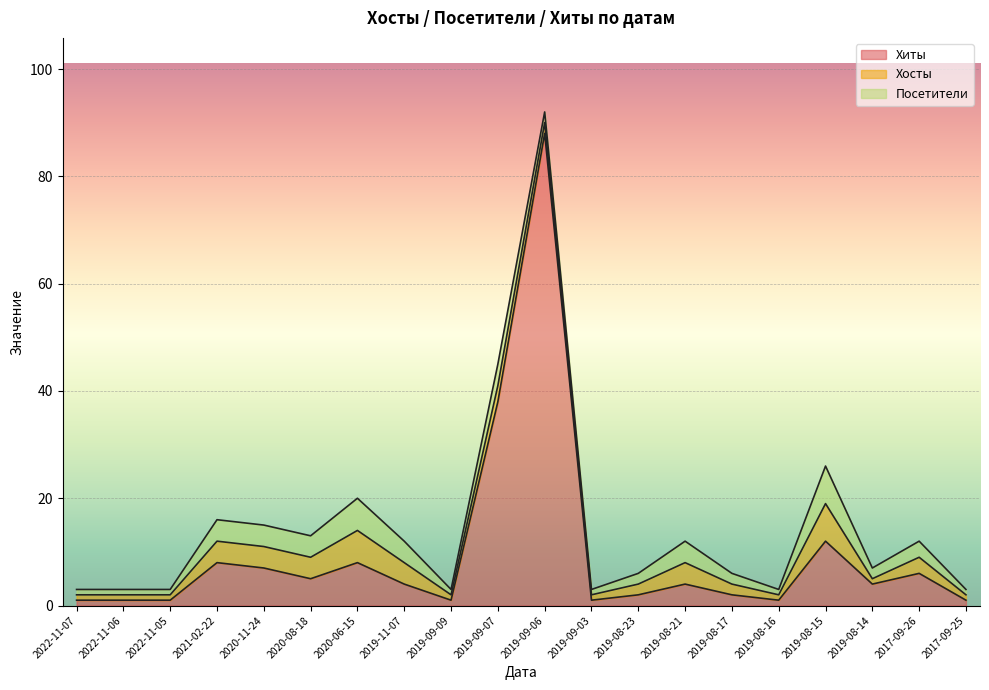

Where is the first local minimum for Хиты?

2020-08-18